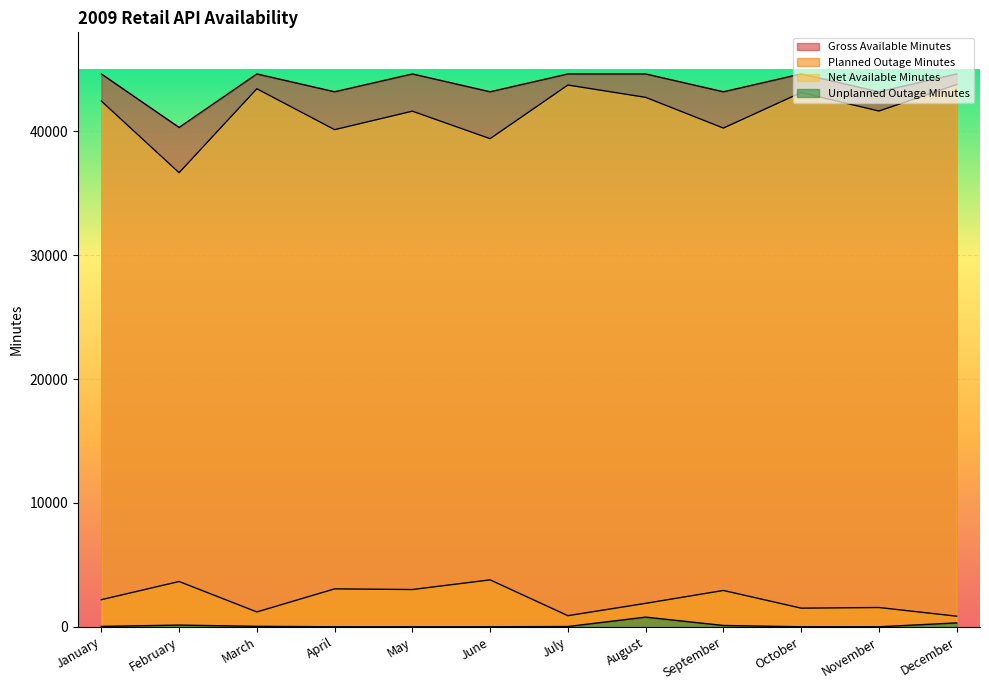

Reading left to right, what are all the values shown in this chart?

Gross Available Minutes: 44640	40320	44640	43200	44640	43200	44640	44640	43200	44640	43200	44640
Planned Outage Minutes: 2188	3655	1198	3060	3007	3787	896	1892	2932	1504	1555	855
Net Available Minutes: 42452	36665	43442	40140	41633	39413	43744	42748	40268	43136	41645	43785
Unplanned Outage Minutes: 30	135	36	0	0	0	20	778	104	0	0	311